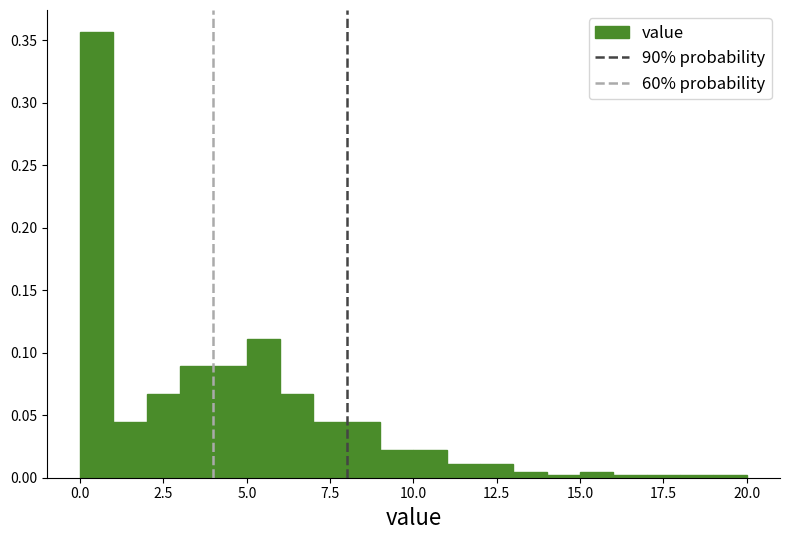

Read against the x-axis, roughly where is the centre of the tallest bar?

0.5